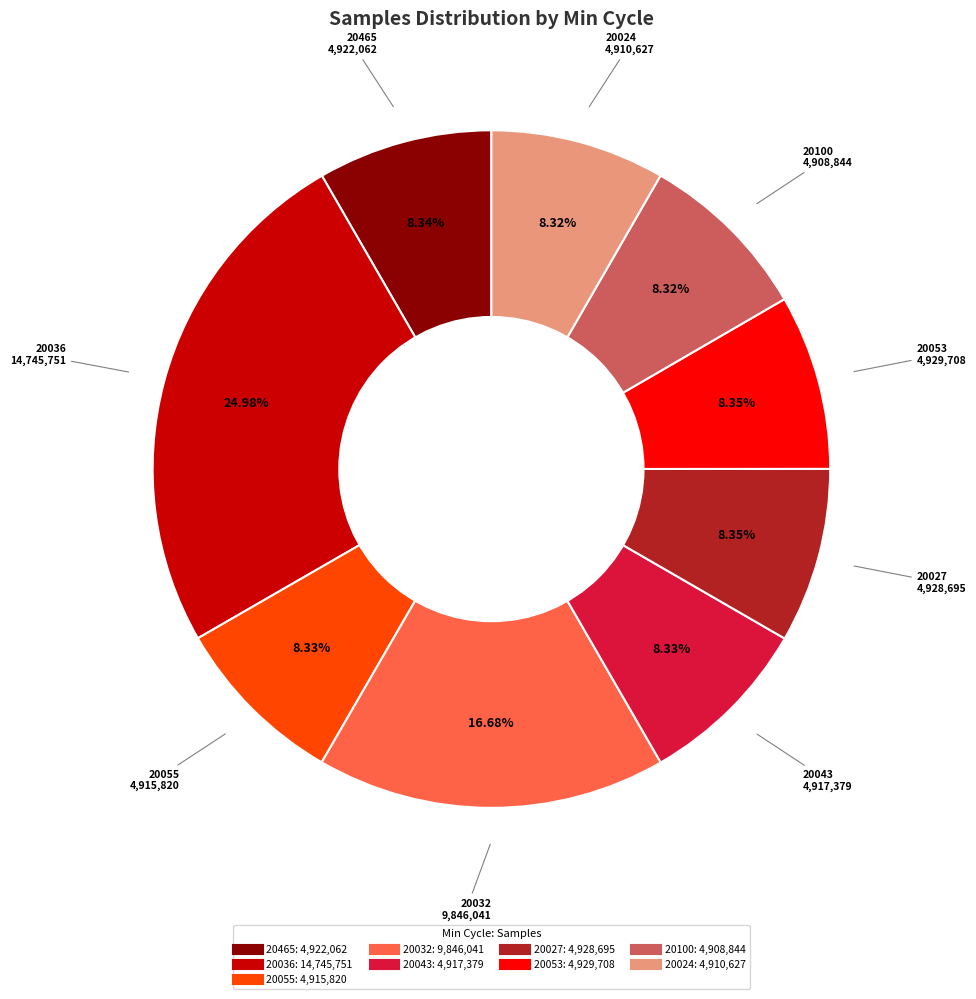

To the nearest percent, what is the average slice percentage?

11%